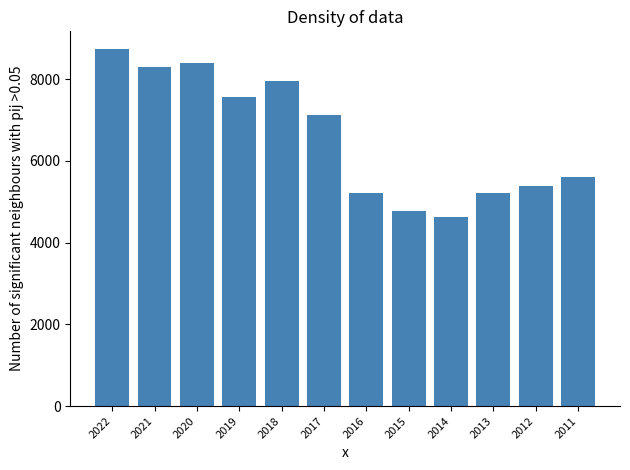

Which category has the highest value across all series?

2022